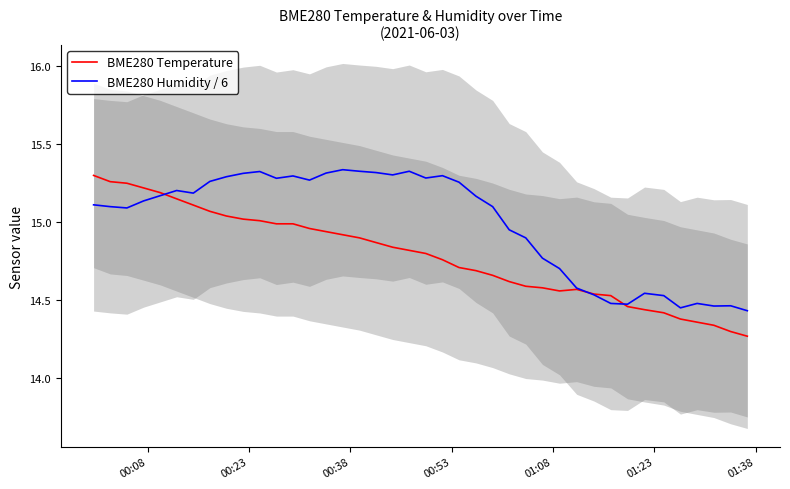

Rank the series by their maximum value, from lowest to highest.

BME280 Temperature, BME280 Humidity / 6